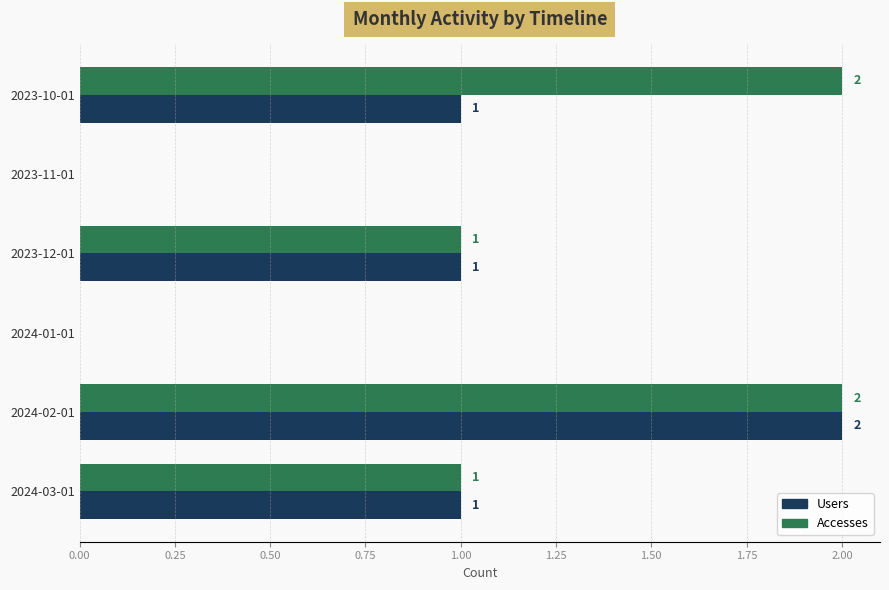

The Accesses series shows 2 at 2023-10-01. True or false?

True